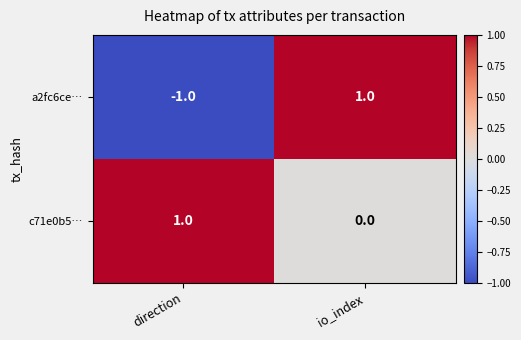

Which category has the lowest value in the a2fc6ce… series?

direction